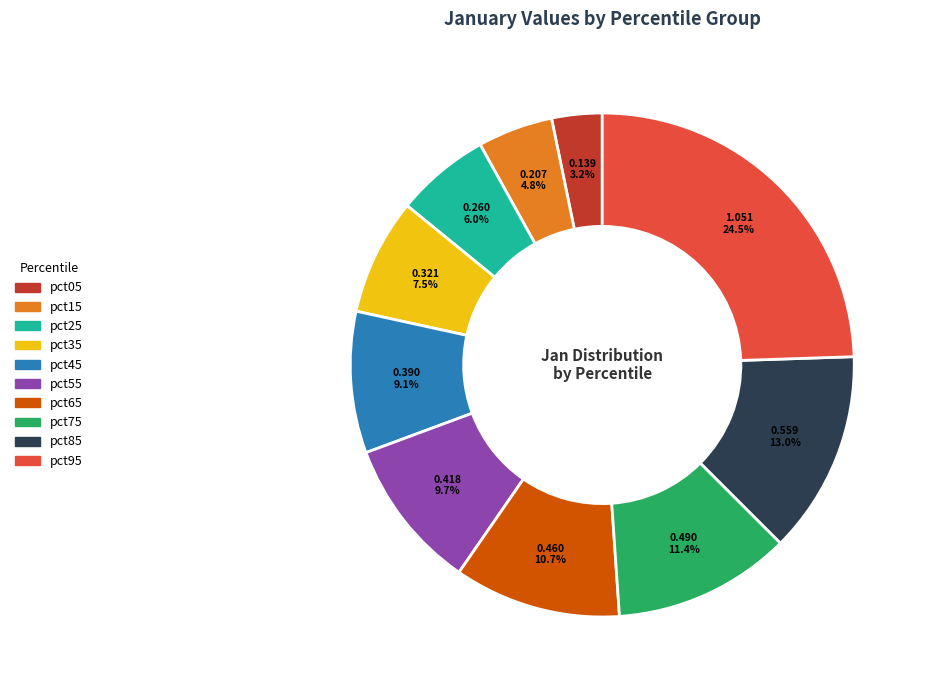

To the nearest percent, what portion does pct45 represent?

9%